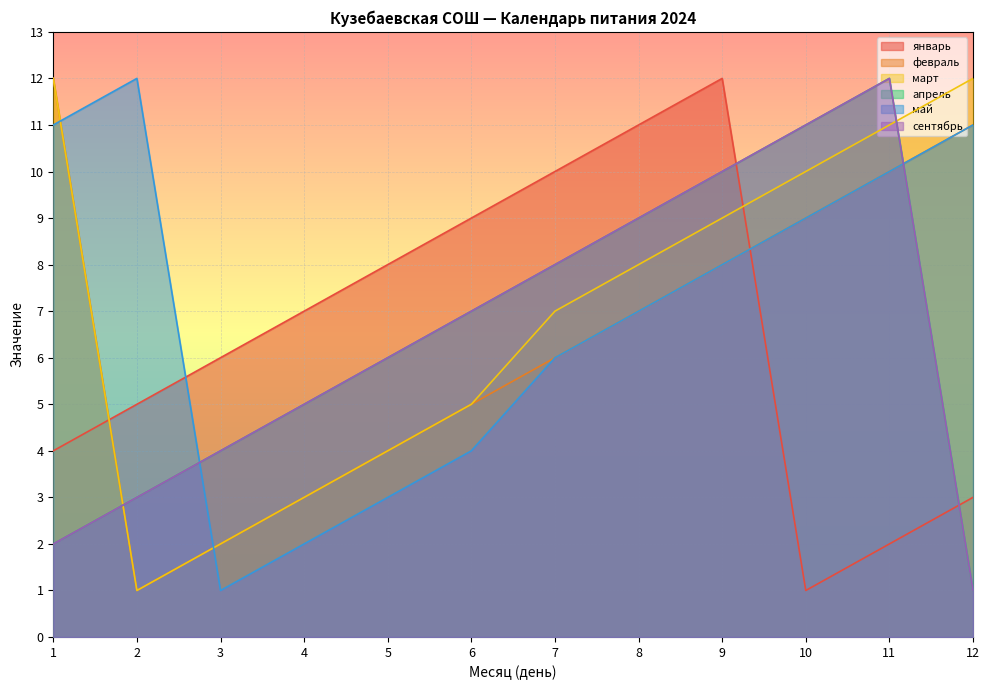

What is the value of the март point at the 2nd from the left?

1